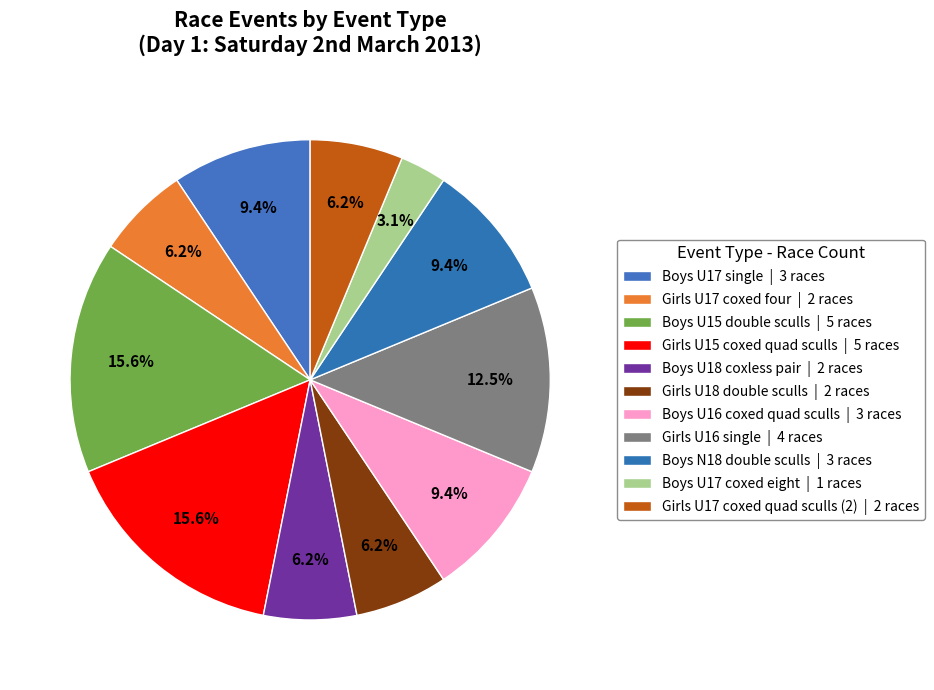

Count the number of slices in the pie.

11